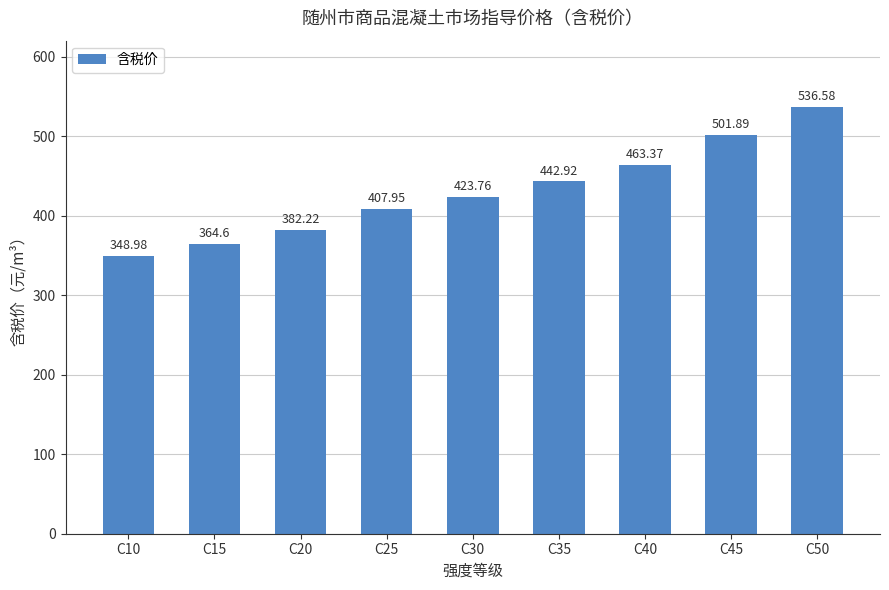

Where is the data nearest to the value 442?

C35